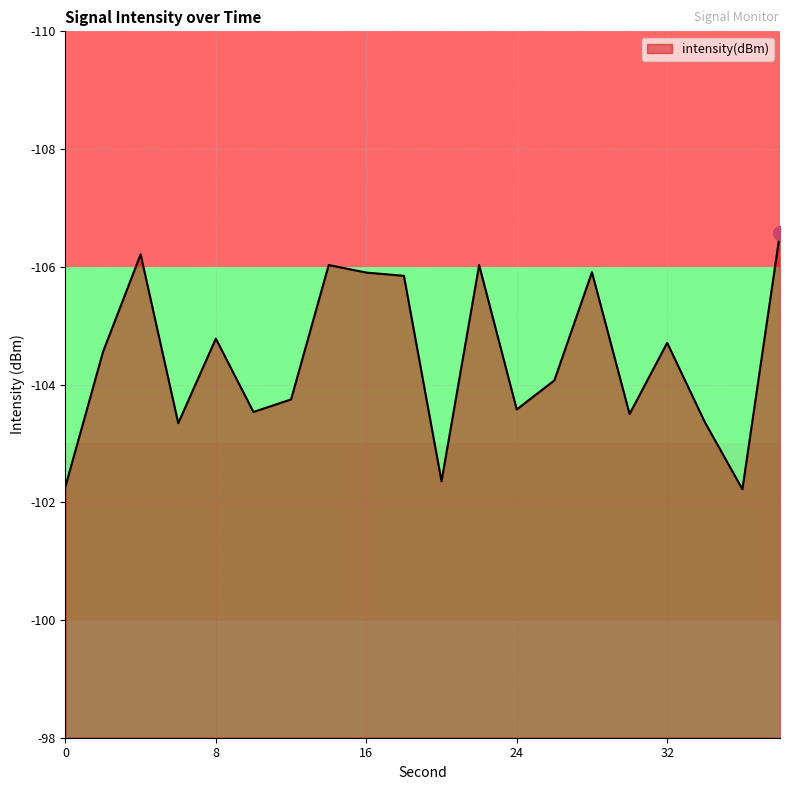

What is the minimum value shown in the chart?

-106.6